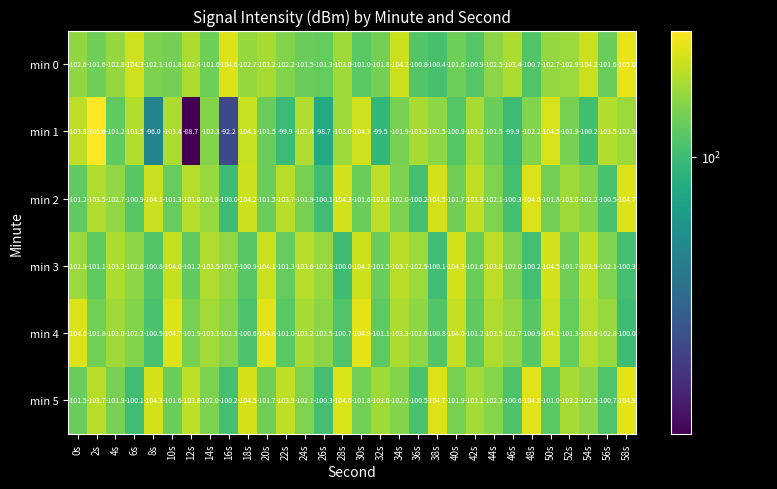

The min 2 series shows -181.8 at 2s. True or false?

False